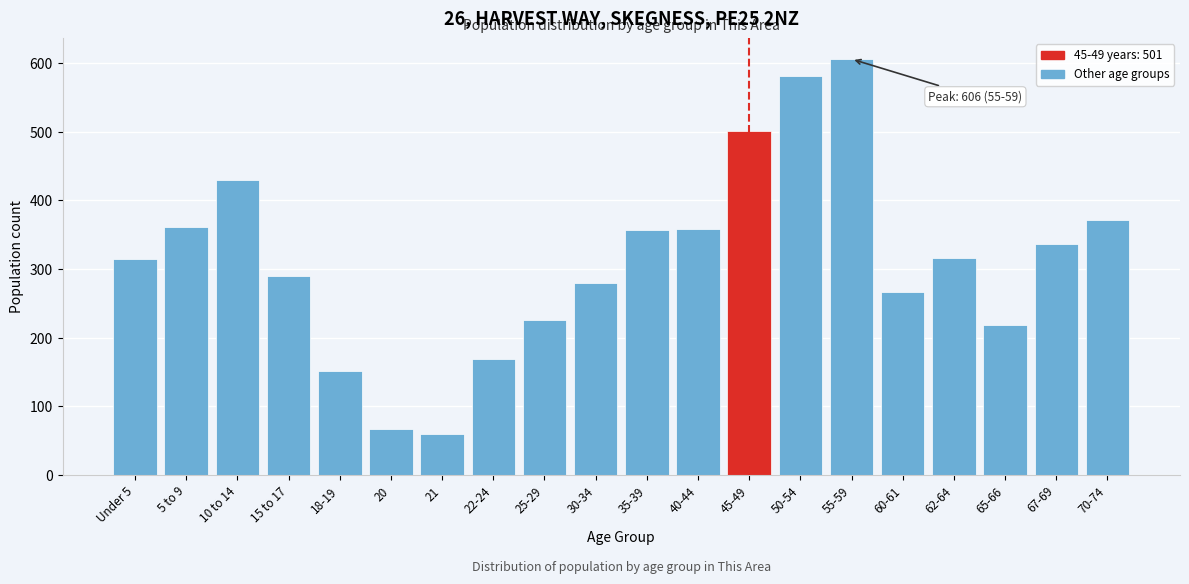

What is the smallest value displayed?

60